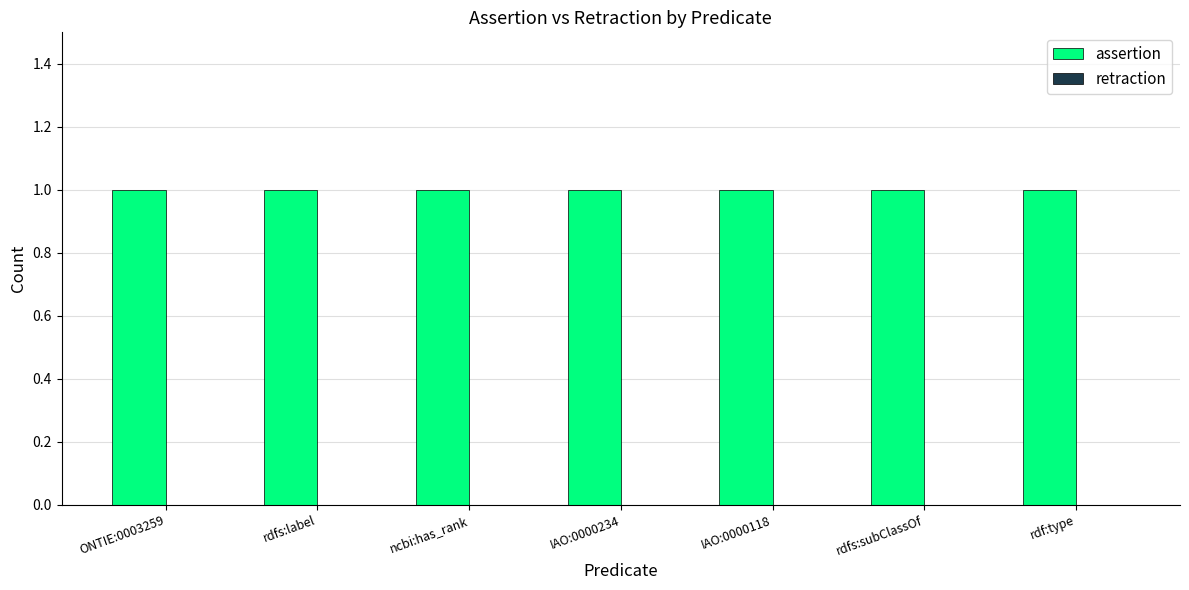

Between ncbi:has_rank and rdf:type, which series saw the biggest shift?

assertion